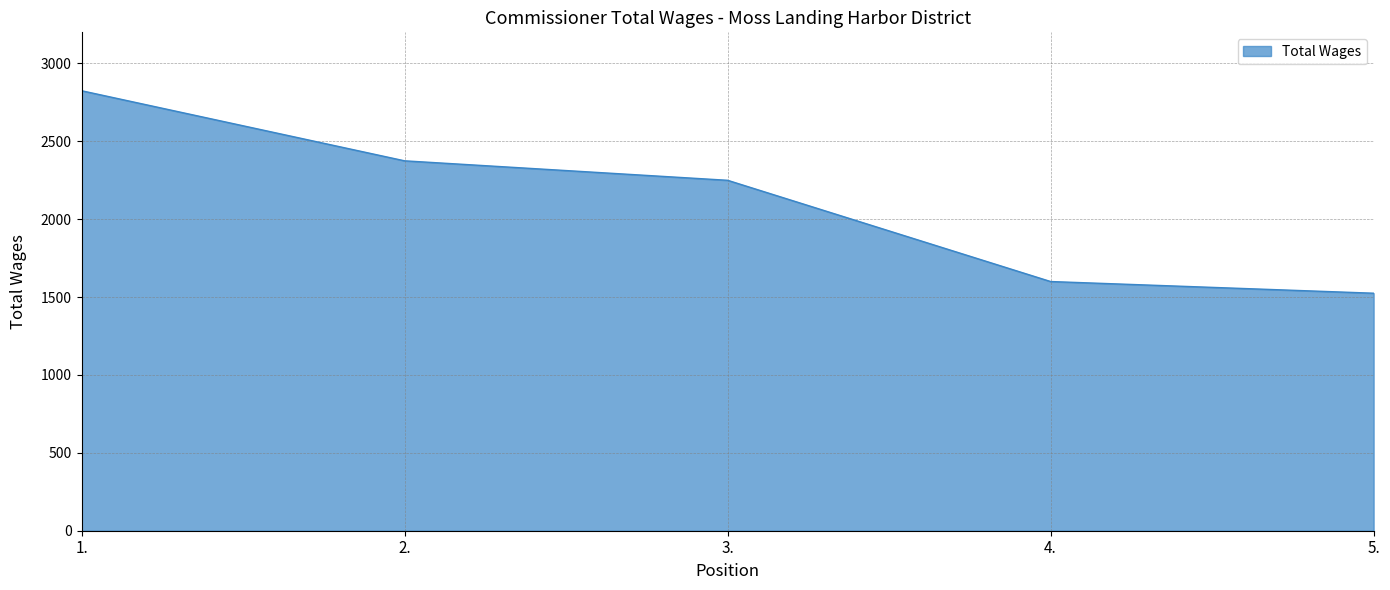

How many lines are shown in the chart?

1